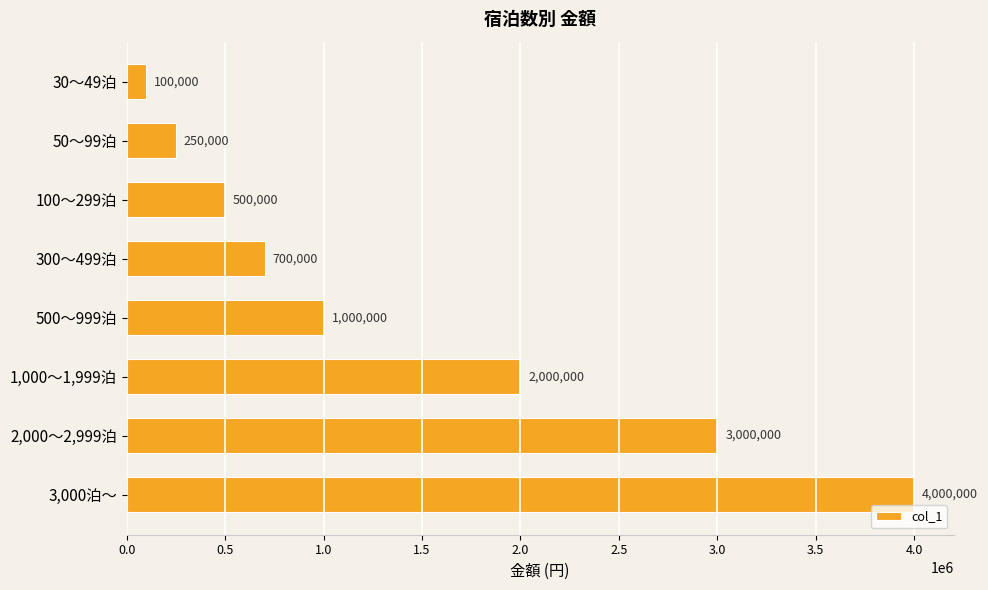

What is the label of the 8th bar from the bottom?

30～49泊